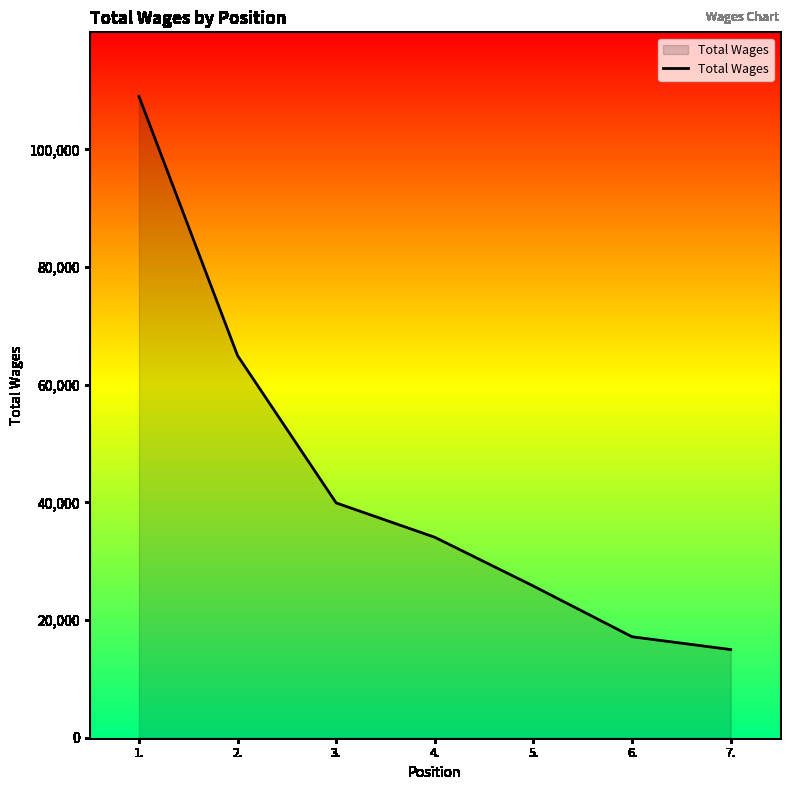

Approximately how many times larger is the value at 3. compared to 2.?

0.6